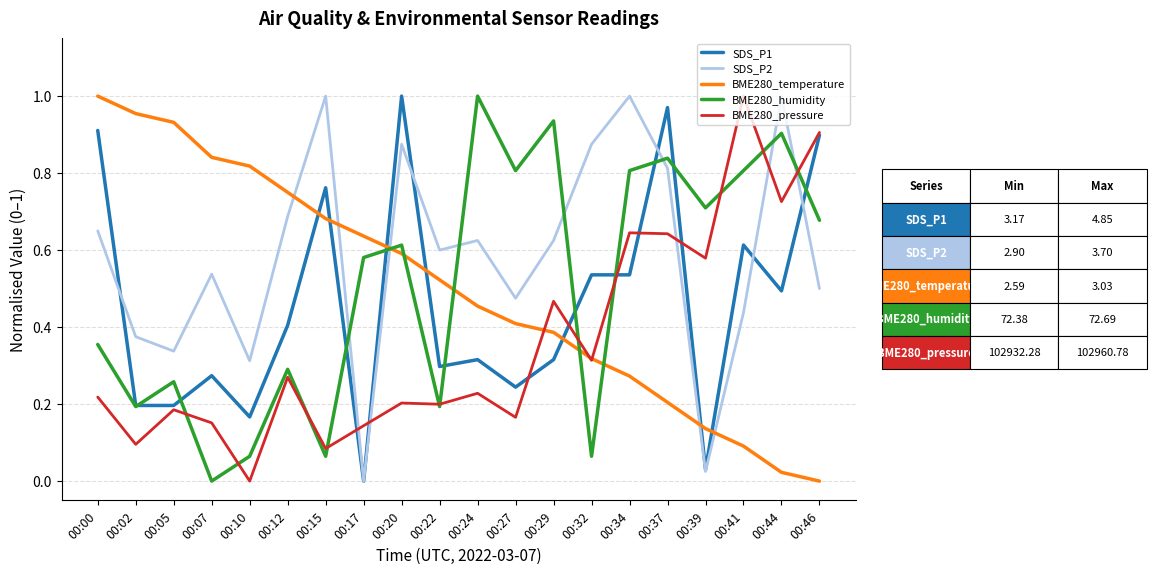

Is this an area chart (filled region under the line)?

No